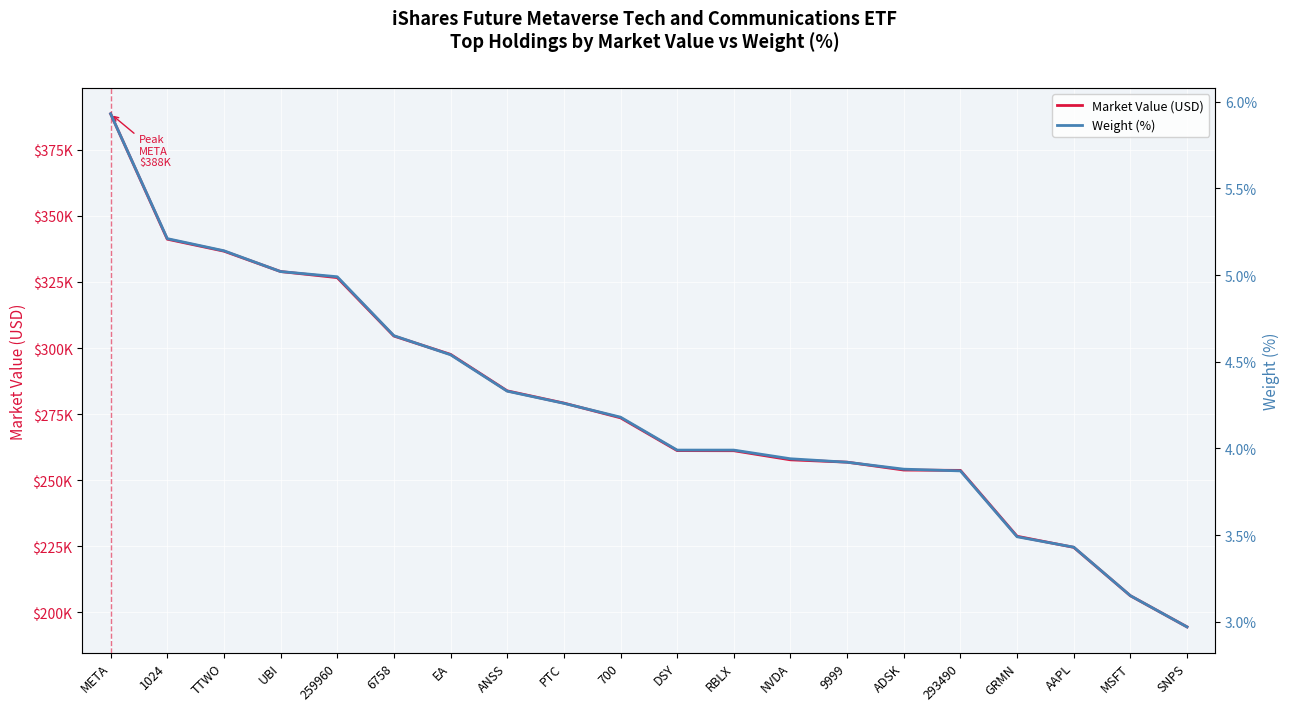

True or false: Weight (%) and Market Value (USD) cross at least once.

False